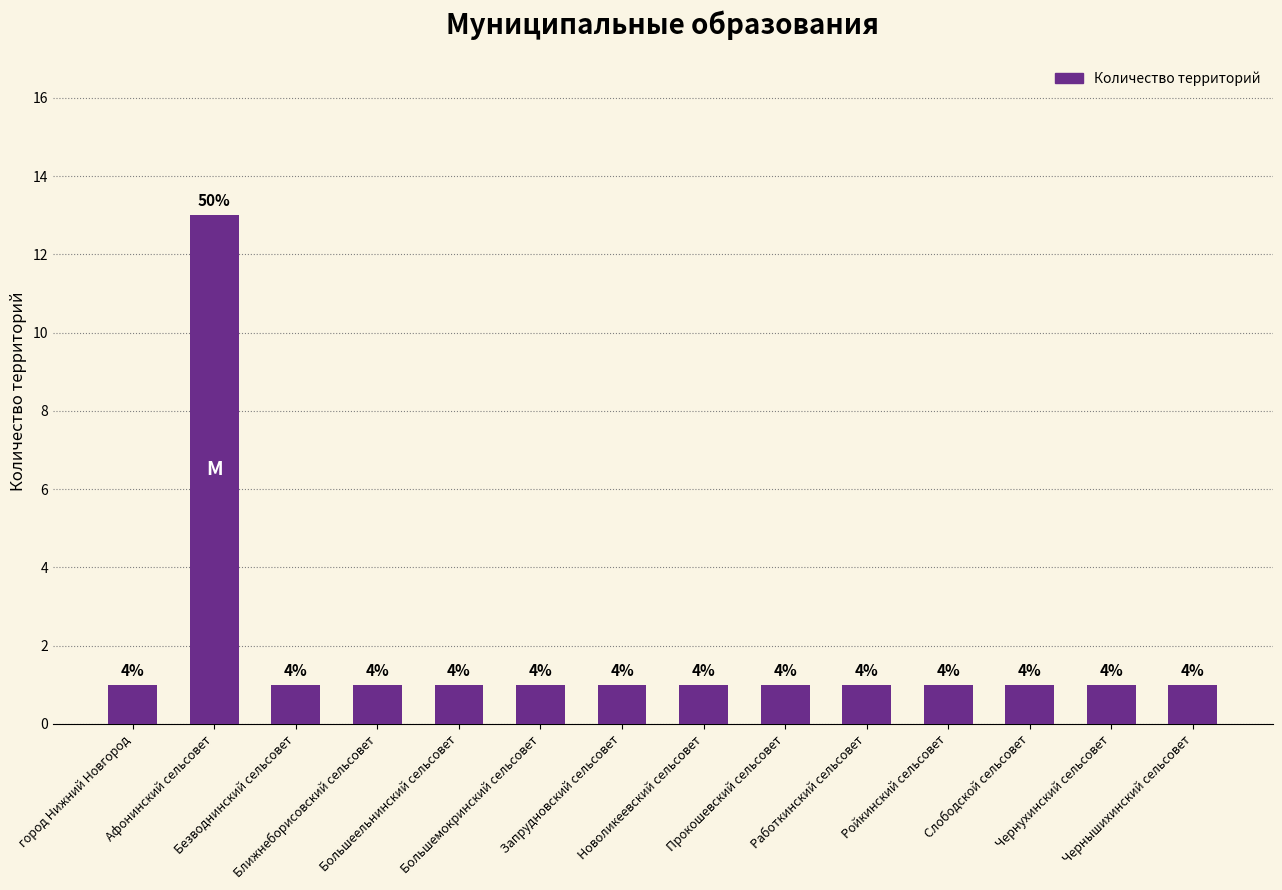

True or false: the data shows 2 at Слободской сельсовет.

False